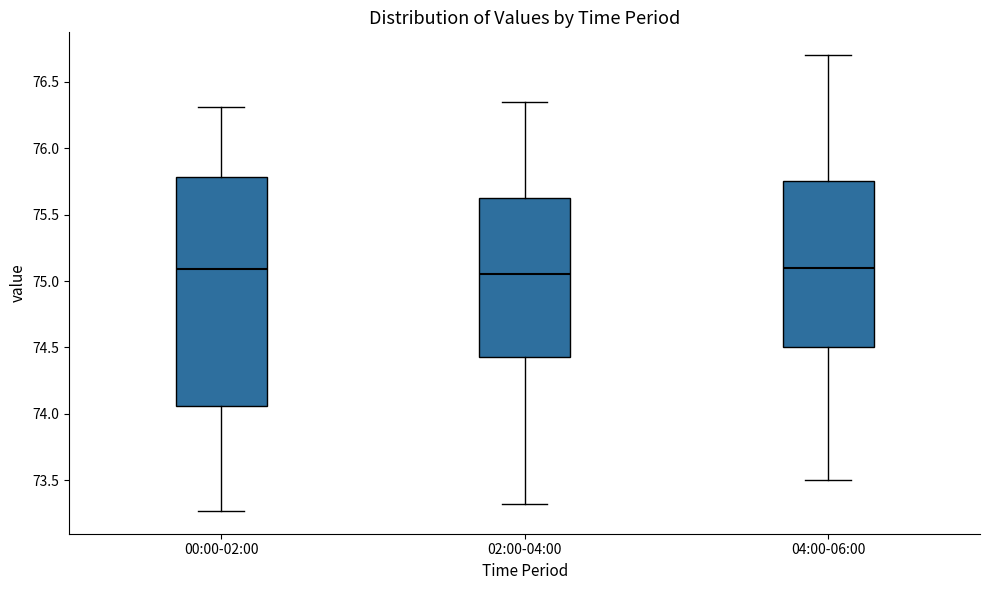

Reading left to right, transcribe this box plot: for each box, give where its median line is, the range the box spans, and where its two whiskers end, as read against the y-axis. The values are not printed on the chart, so give them approximately, as read against the axis.

00:00-02:00: median 75.10, box 74.05 to 75.80, whiskers 73.25 to 76.30
02:00-04:00: median 75.05, box 74.45 to 75.65, whiskers 73.30 to 76.35
04:00-06:00: median 75.10, box 74.50 to 75.75, whiskers 73.50 to 76.70